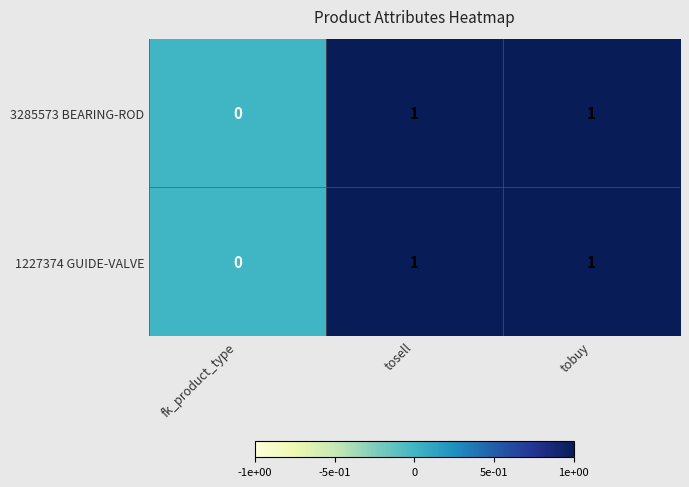

Is the value of 1227374 GUIDE-VALVE at tosell greater than the value of 3285573 BEARING-ROD at fk_product_type?

Yes